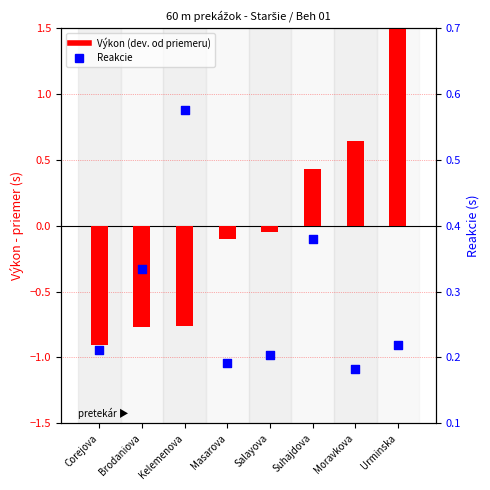

At how many categories does at least one series exceed 0?

8